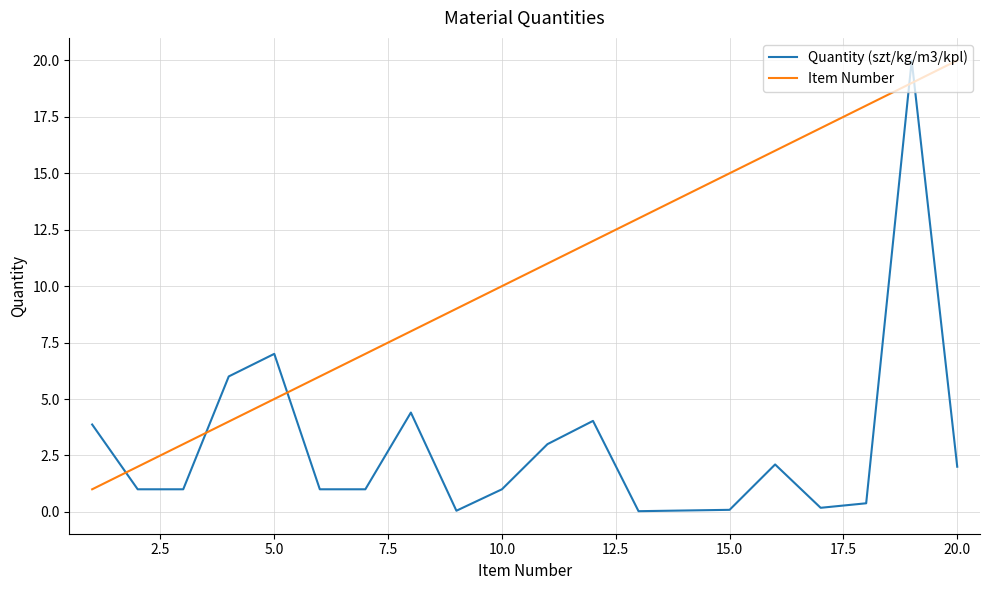

What is the difference between the maximum and minimum values in the Item Number series?

19.0